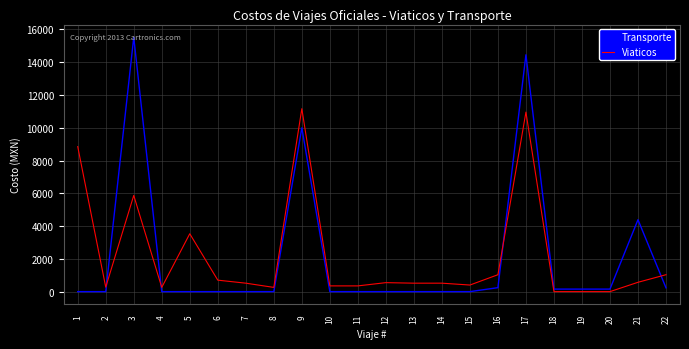

Where do Viaticos and Transporte first cross each other?

2 and 3